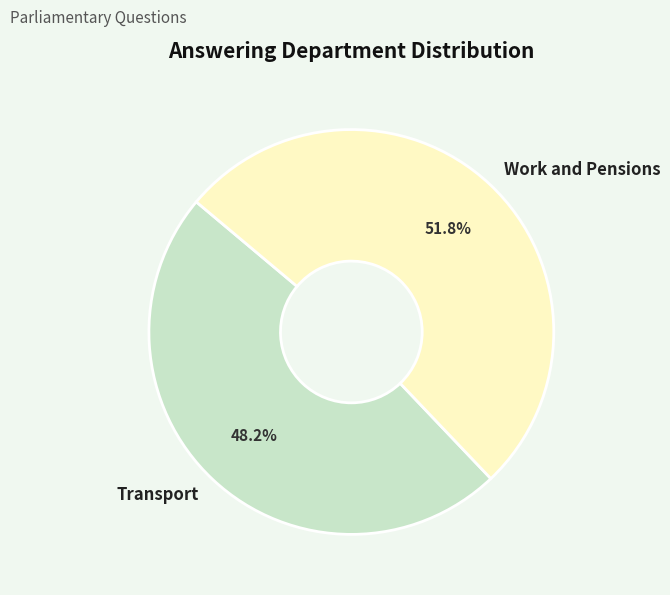

Combined, what portion of the pie is Work and Pensions and Transport?

100.0%